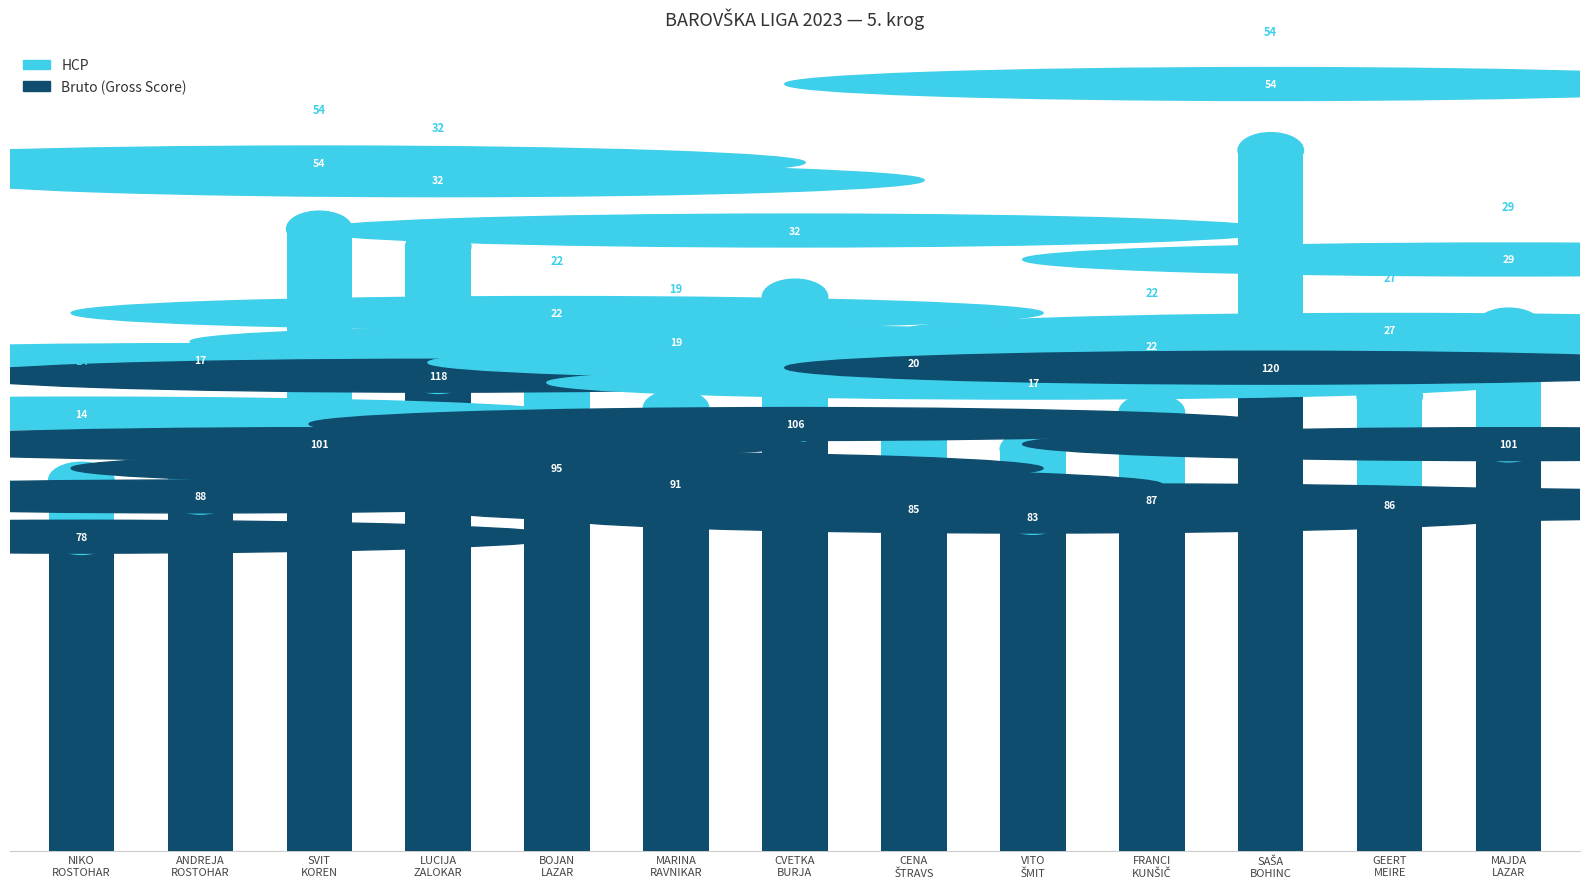

Does the chart contain stacked bars?

Yes